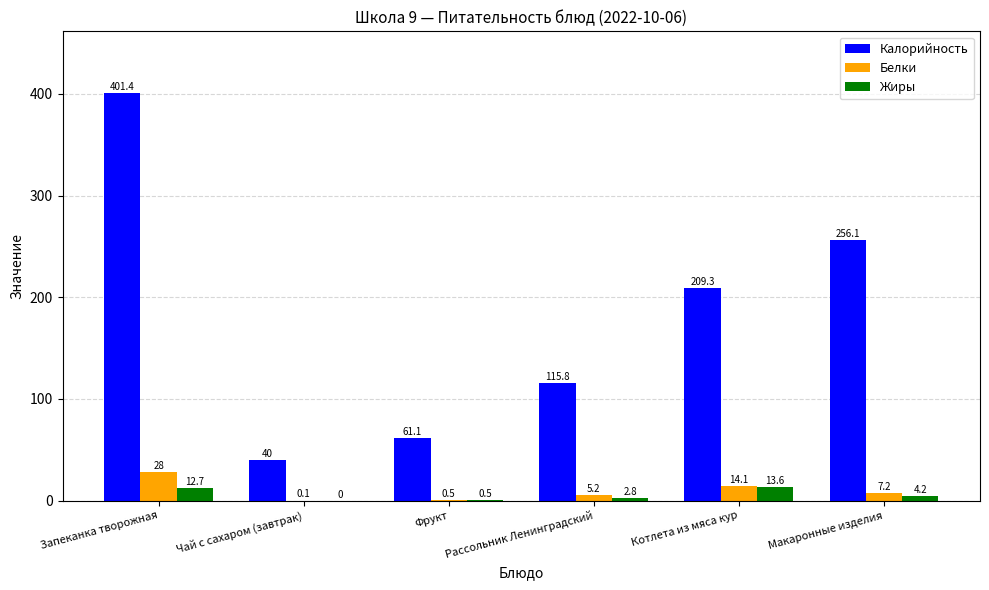

Reading left to right, transcribe all the data shown in this chart.

Калорийность: Запеканка творожная=401.4	Чай с сахаром (завтрак)=40.0	Фрукт=61.1	Рассольник Ленинградский=115.8	Котлета из мяса кур=209.3	Макаронные изделия=256.1
Белки: Запеканка творожная=28.0	Чай с сахаром (завтрак)=0.1	Фрукт=0.5	Рассольник Ленинградский=5.2	Котлета из мяса кур=14.1	Макаронные изделия=7.2
Жиры: Запеканка творожная=12.7	Чай с сахаром (завтрак)=0.0	Фрукт=0.5	Рассольник Ленинградский=2.8	Котлета из мяса кур=13.6	Макаронные изделия=4.2